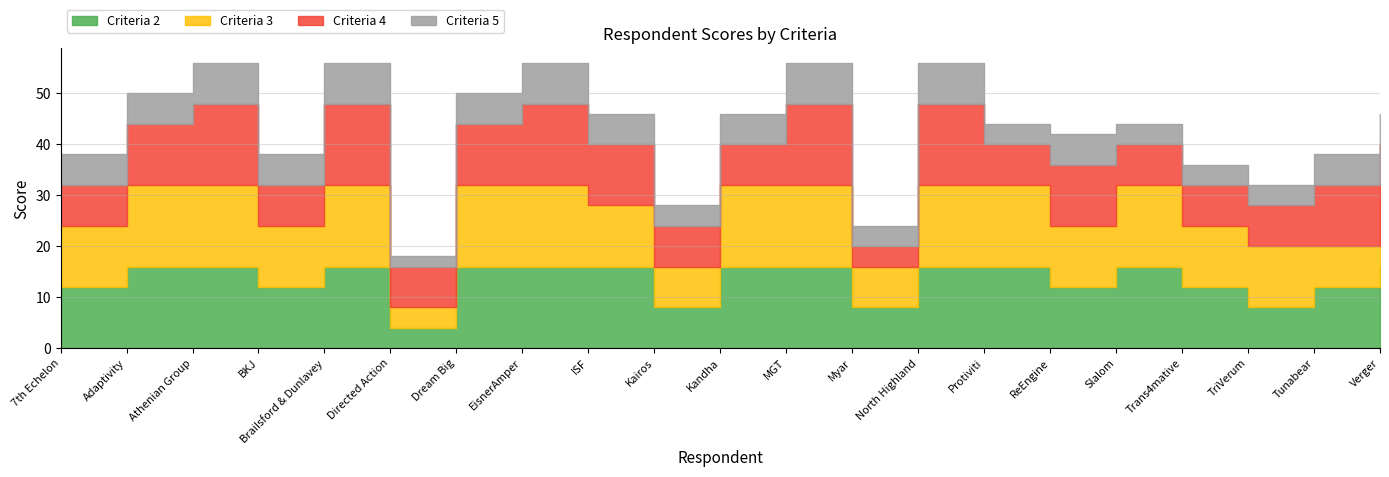

What is the sum of the Criteria 3 values at Myar and Dream Big?

24